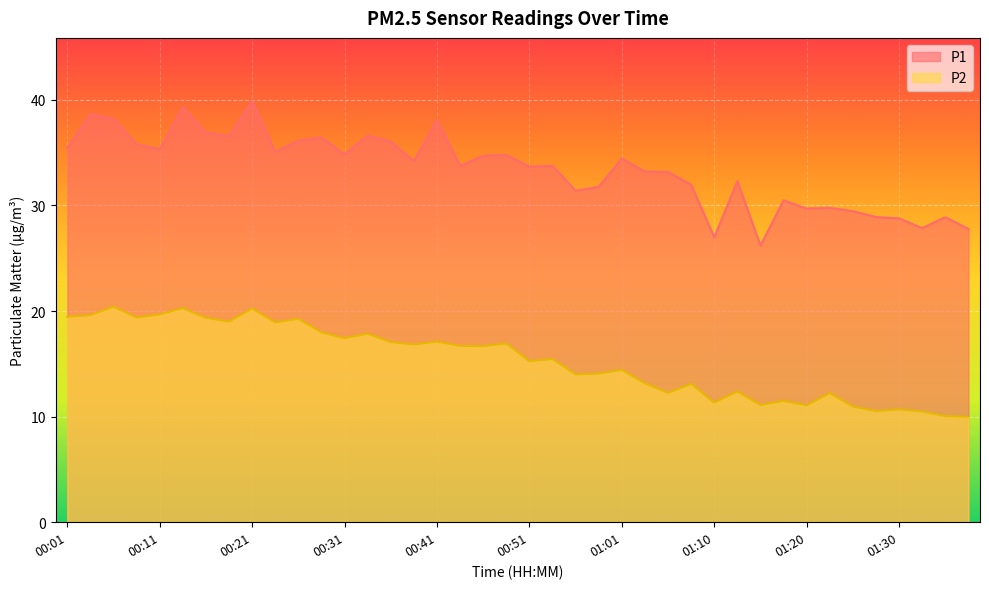

Rank the series at 00:08 from highest to lowest value.

P1, P2